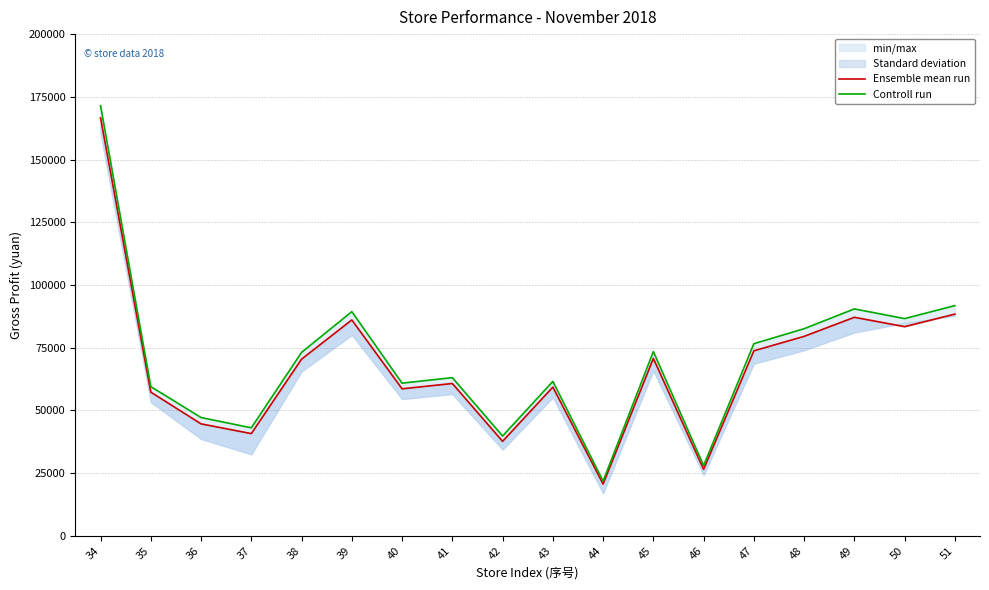

List the labels in order of Ensemble mean run value, smallest first.

44, 46, 42, 37, 36, 35, 40, 43, 41, 38, 45, 47, 48, 50, 39, 49, 51, 34